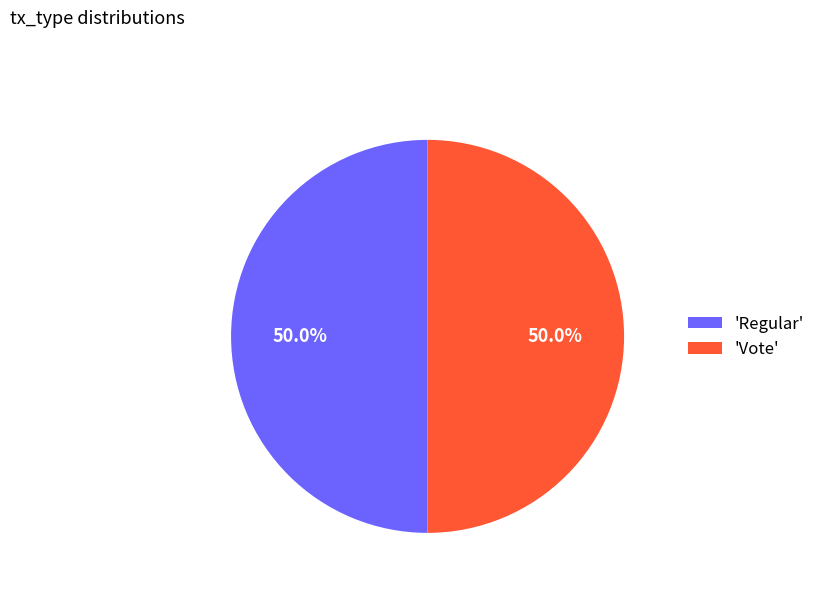

What percentage is NOT represented by 'Vote'?

50.0%